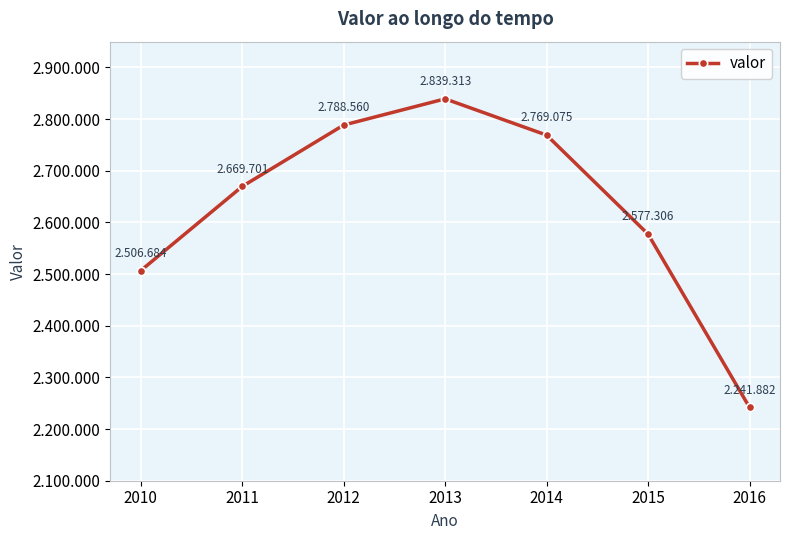

Reading left to right, list all the values displayed in this chart.

2010=2506684	2011=2669701	2012=2788560	2013=2839313	2014=2769075	2015=2577306	2016=2241882